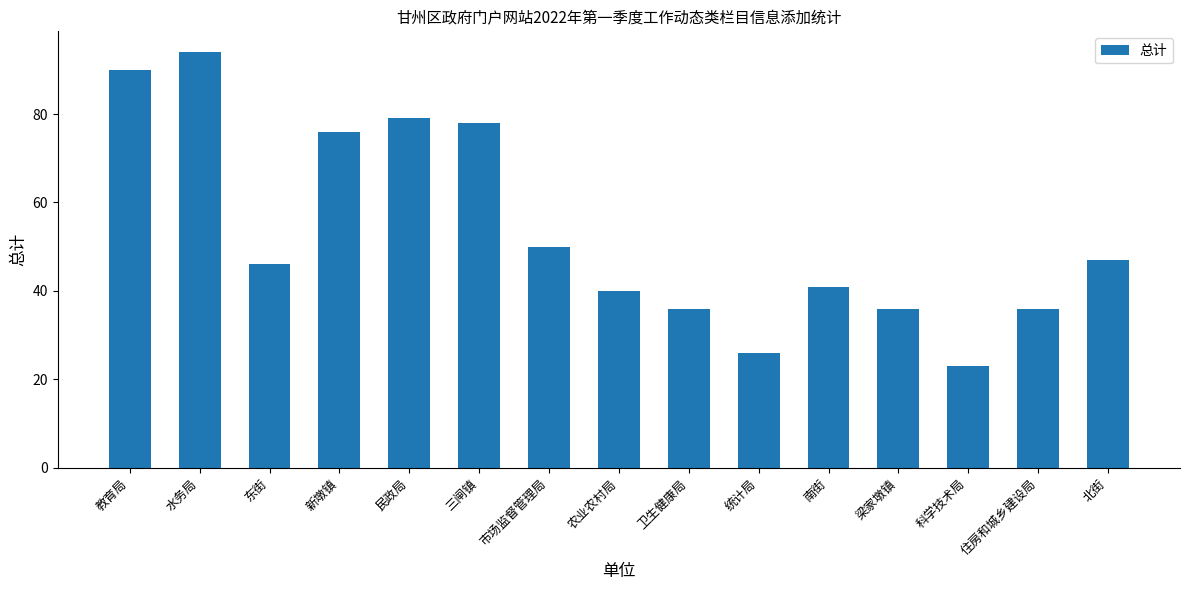

What is the ratio of the value at 卫生健康局 to the value at 市场监督管理局?

0.7